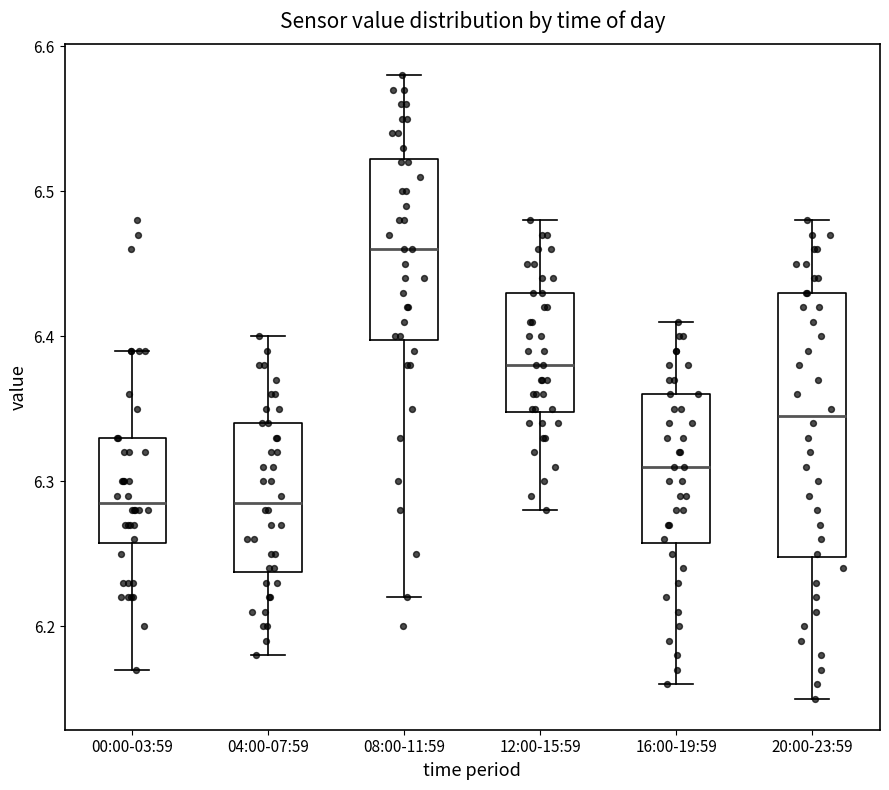

Reading left to right, transcribe this box plot: for each box, give where its median line is, the range the box spans, and where its two whiskers end, as read against the y-axis. The values are not printed on the chart, so give them approximately, as read against the axis.

00:00-03:59: median 6.29, box 6.26 to 6.33, whiskers 6.17 to 6.39
04:00-07:59: median 6.29, box 6.24 to 6.34, whiskers 6.18 to 6.40
08:00-11:59: median 6.46, box 6.40 to 6.52, whiskers 6.22 to 6.58
12:00-15:59: median 6.38, box 6.35 to 6.43, whiskers 6.28 to 6.48
16:00-19:59: median 6.31, box 6.26 to 6.36, whiskers 6.16 to 6.41
20:00-23:59: median 6.35, box 6.25 to 6.43, whiskers 6.15 to 6.48